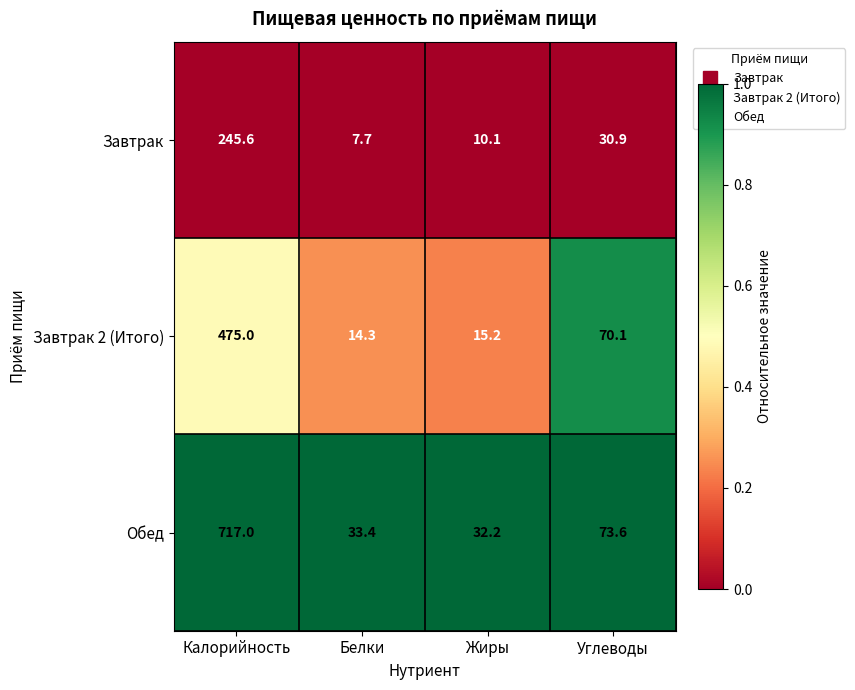

At which label does Обед first exceed 73?

Калорийность